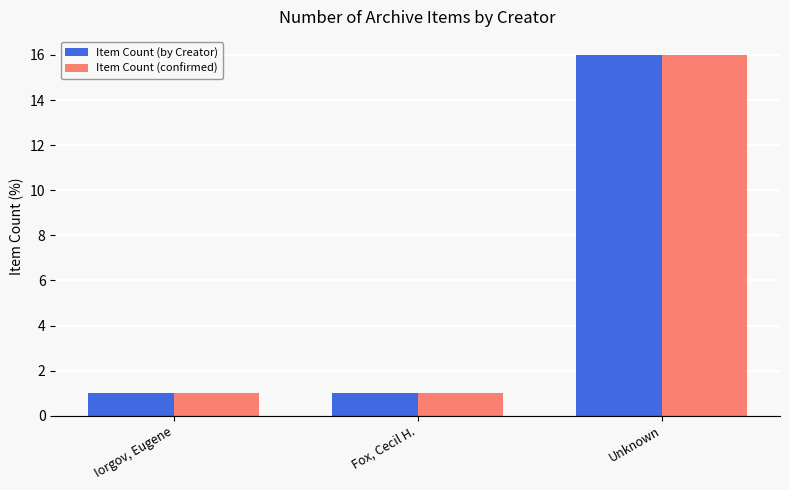

How many Item Count (confirmed) values are between 1 and 16?

3